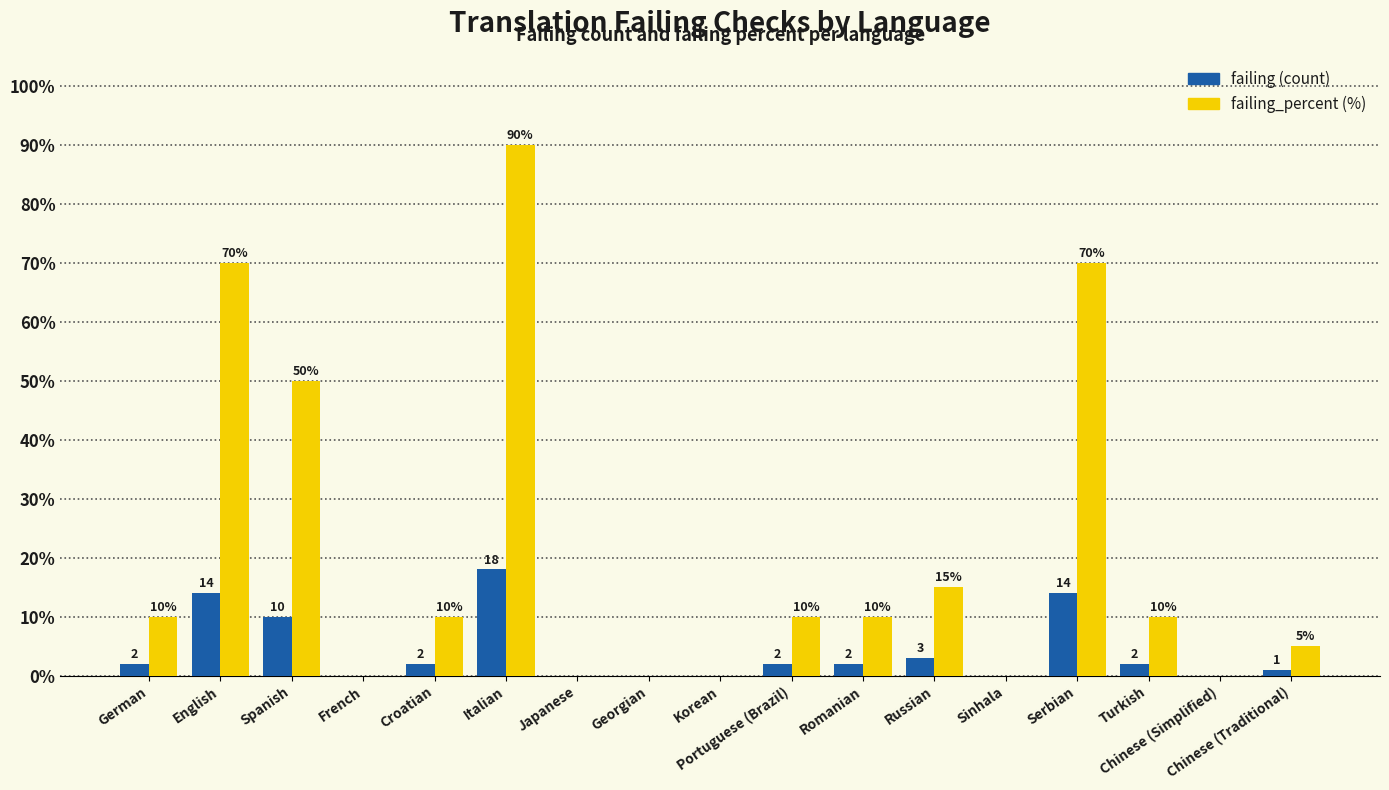

What is the greatest value displayed?

90